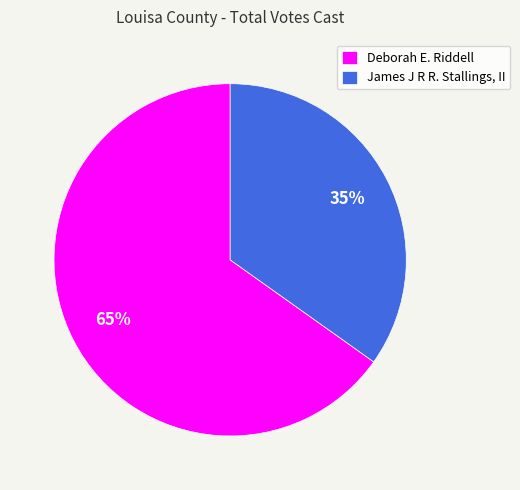

Do Deborah E. Riddell and James J R R. Stallings, II together represent more than half of the pie?

Yes